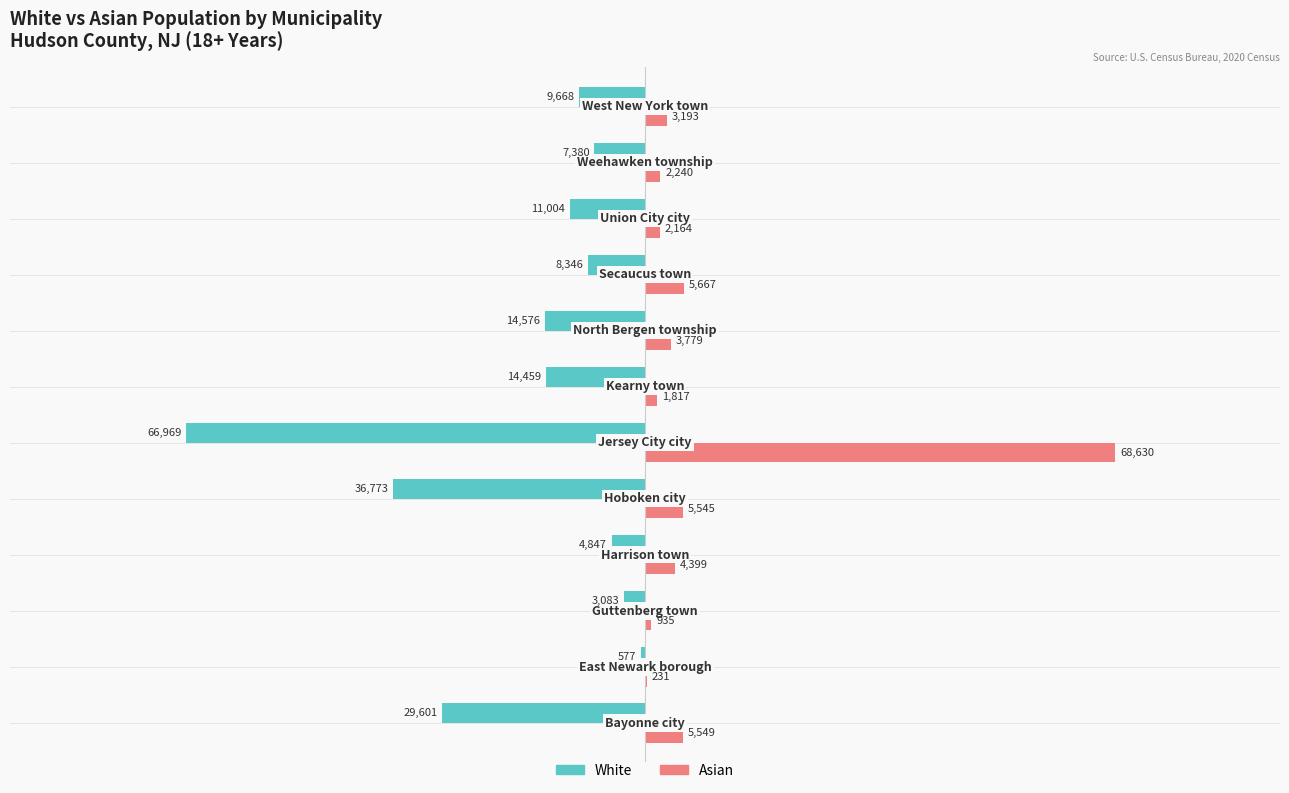

What is the maximum value shown in the chart?

68630